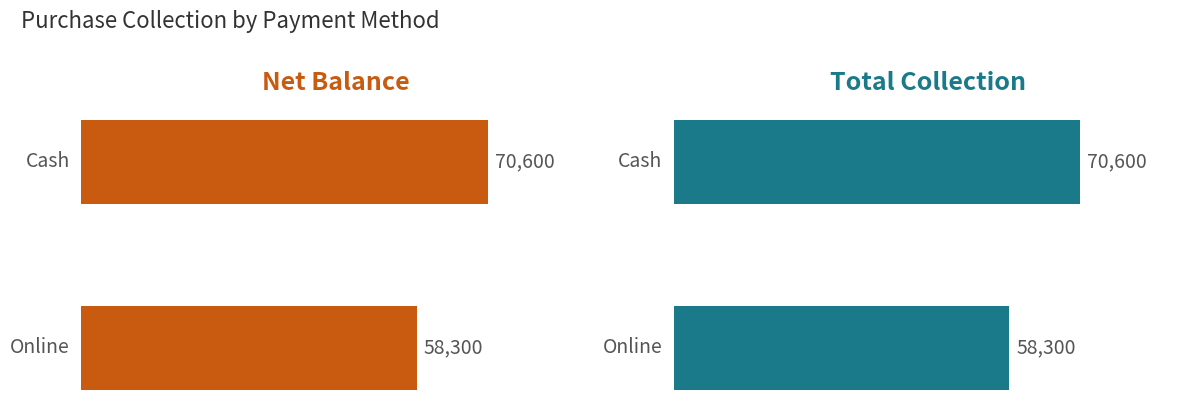

Reading right to left, what are all the values shown in this chart?

Net Balance: 58300	70600
Total Collection: 58300	70600